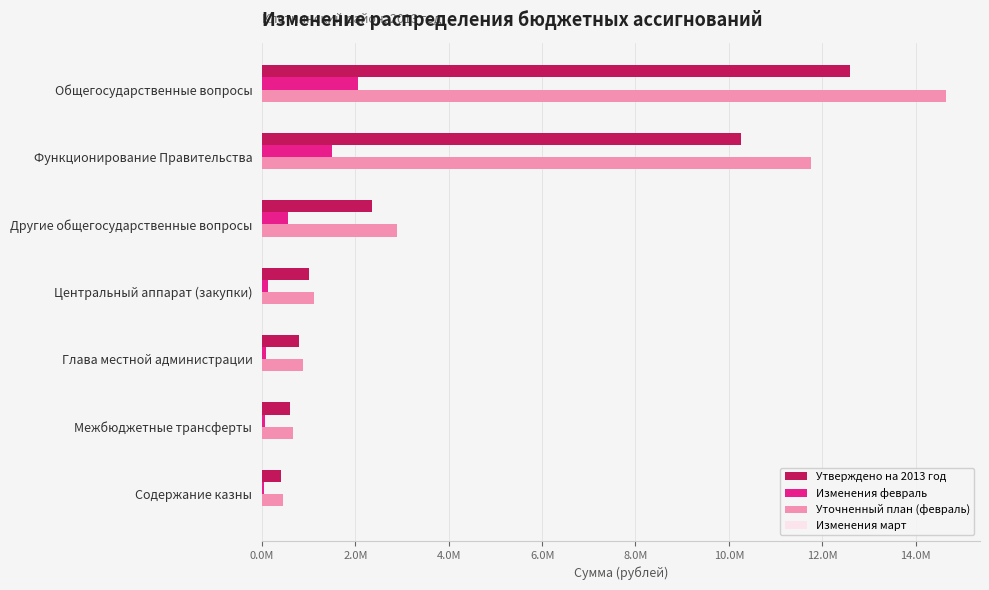

What are all the series names shown in the legend?

Утверждено на 2013 год, Изменения февраль, Уточненный план (февраль), Изменения март